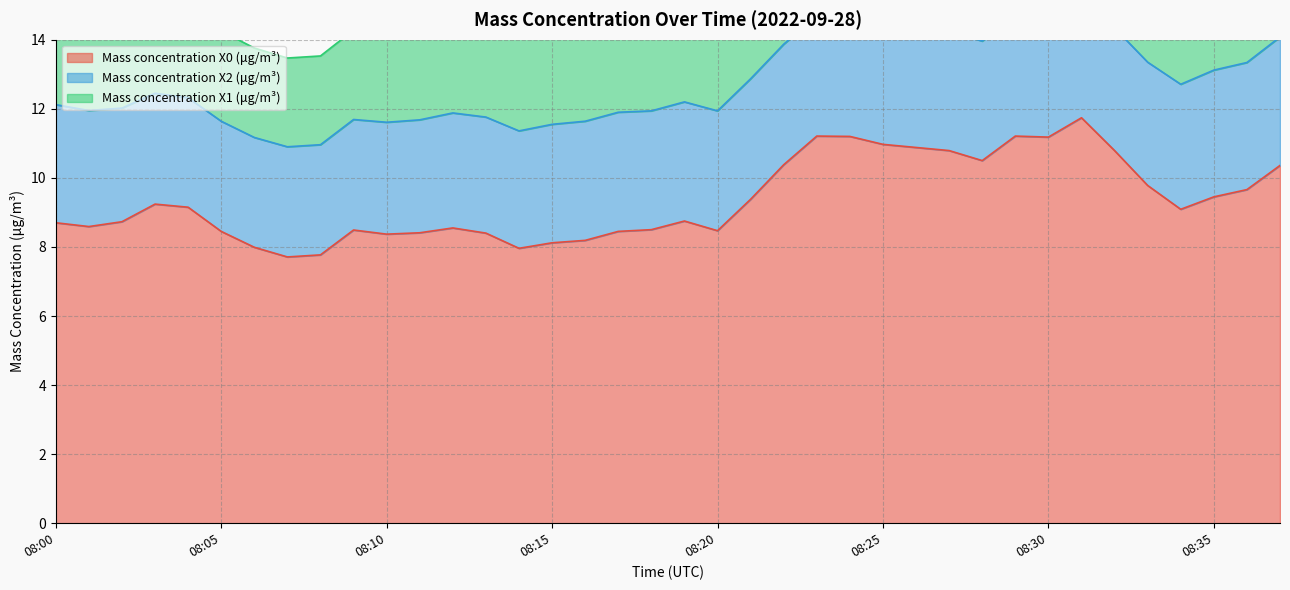

What is the average value of the Mass concentration X2 (μg/m³) series?

3.4